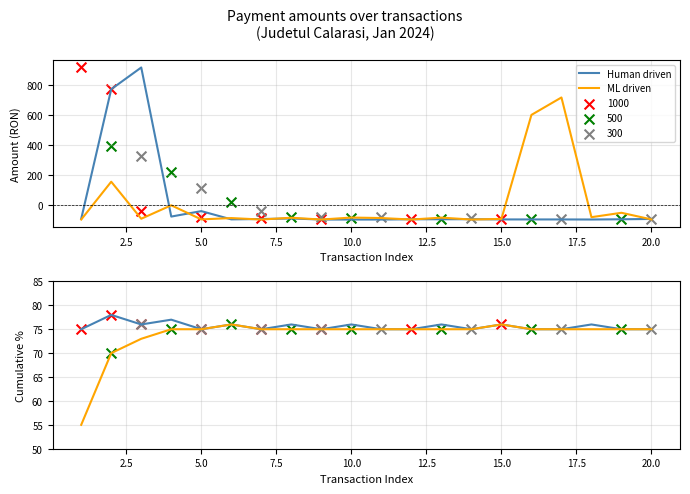

Which series has the largest Y range (max minus min)?

ML driven